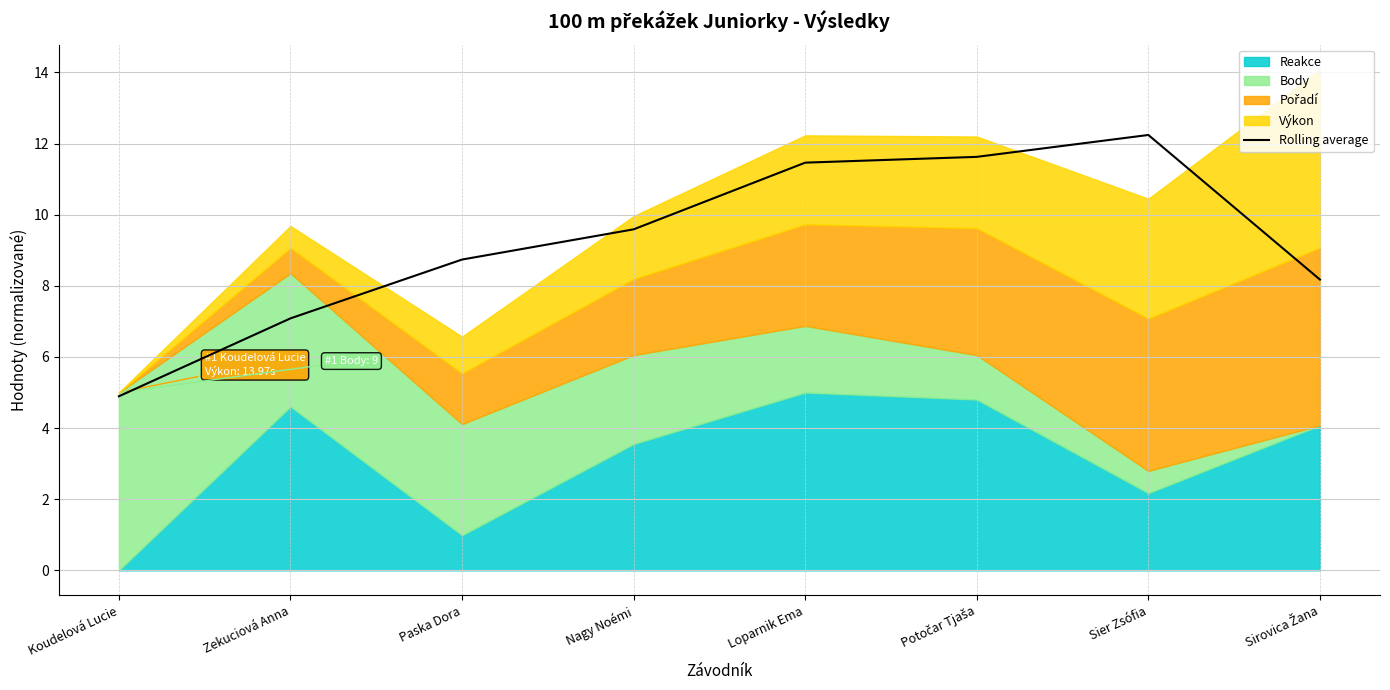

What is the label of the 5th point from the right?

Nagy Noémi